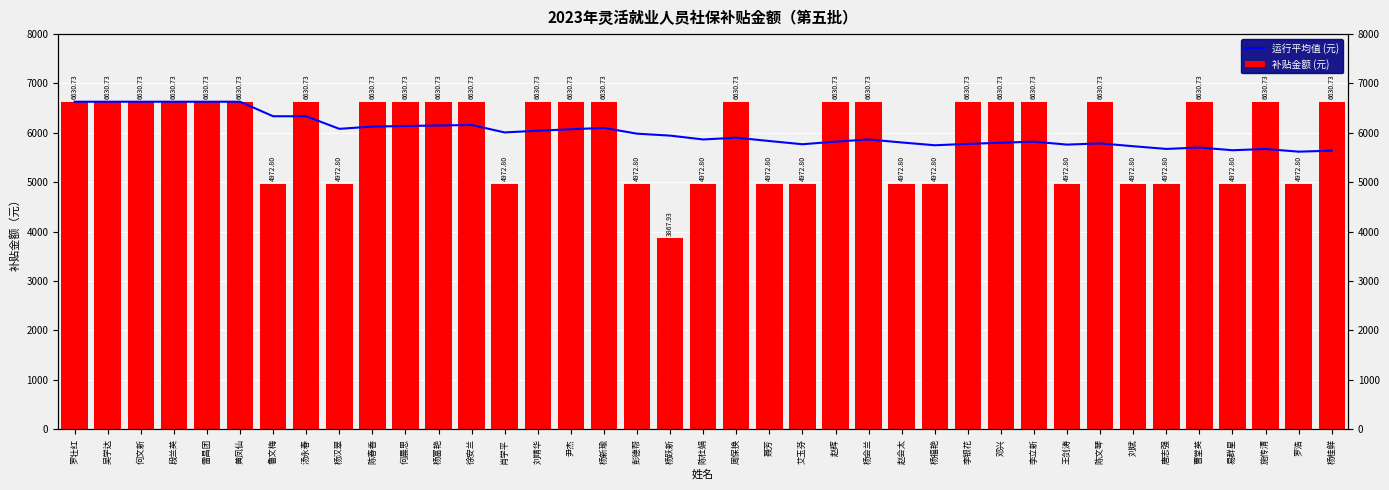

List the labels in order of 补贴金额 (元) value, largest first.

罗壮红, 吴学达, 何文新, 段兰英, 雷昌团, 黄凤仙, 汤永春, 陈春香, 何晨思, 杨富艳, 徐安兰, 刘靖华, 尹杰, 杨新瑜, 周保换, 赵辉, 杨会兰, 李银花, 邓兴, 李立新, 陈文琴, 曹堂英, 施传清, 杨桂鲜, 鲁文梅, 杨汉翠, 肖学平, 彭德帮, 陈杜娟, 聂芳, 艾玉芬, 赵会太, 杨福艳, 王剑涛, 刘斌, 唐志强, 易群星, 罗浩, 杨跃新